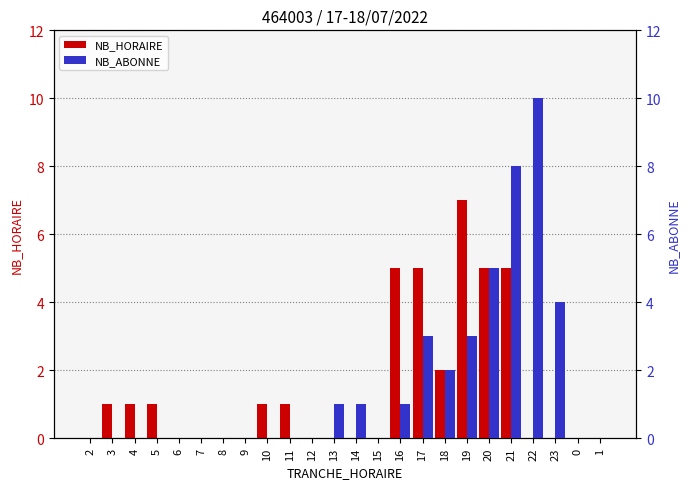

Reading left to right, transcribe all the data shown in this chart.

NB_HORAIRE: 0	1	1	1	0	0	0	0	1	1	0	0	0	0	5	5	2	7	5	5	0	0	0	0
NB_ABONNE: 0	0	0	0	0	0	0	0	0	0	0	1	1	0	1	3	2	3	5	8	10	4	0	0